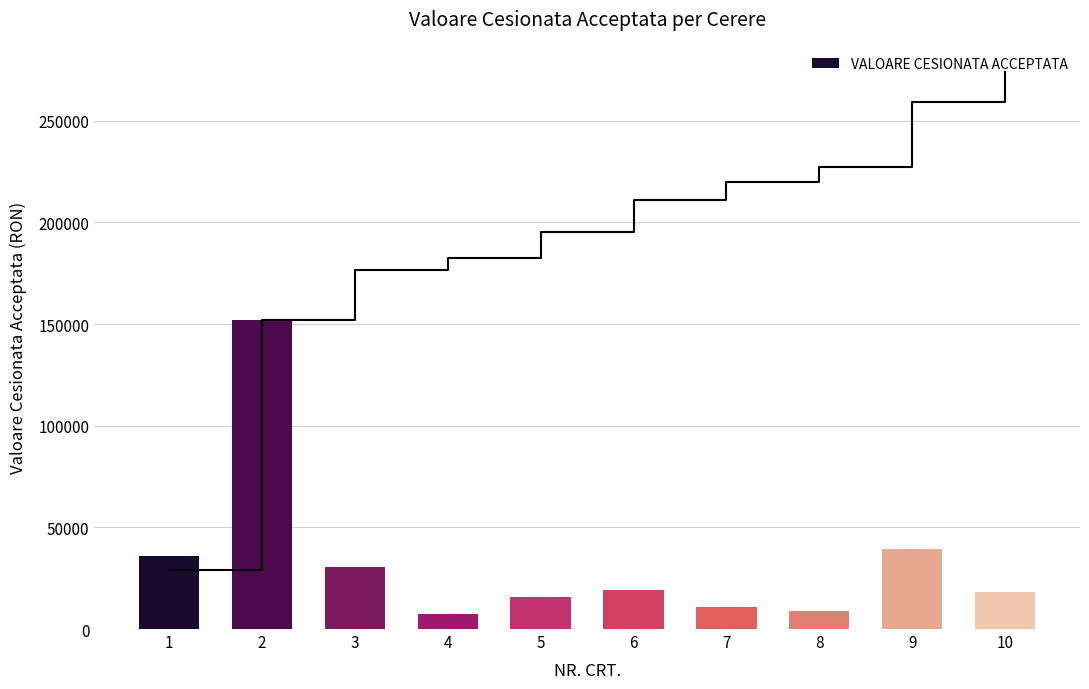

What is the average value?

33887.1